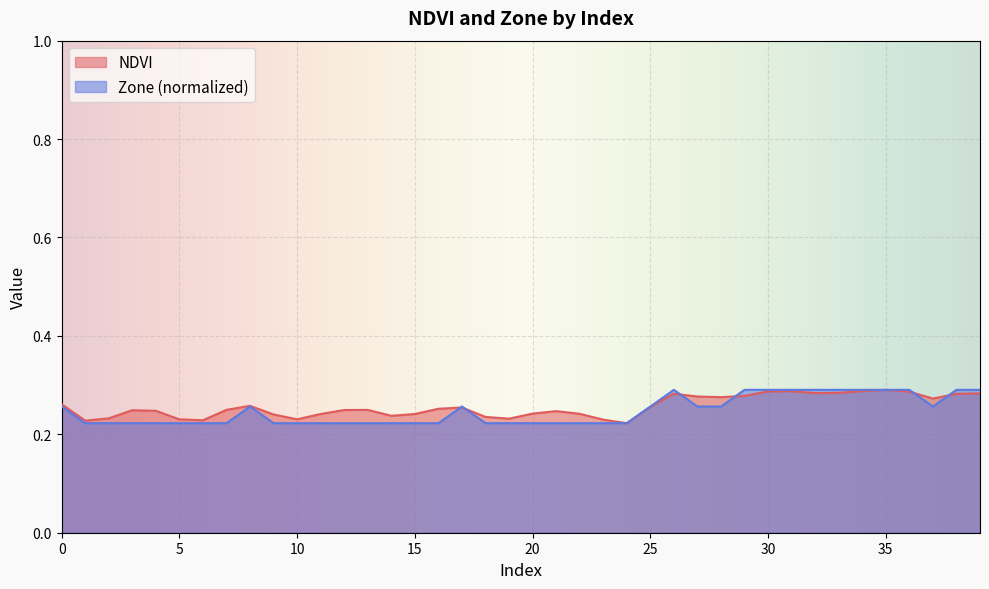

At which category is the sum across all series the highest?

35